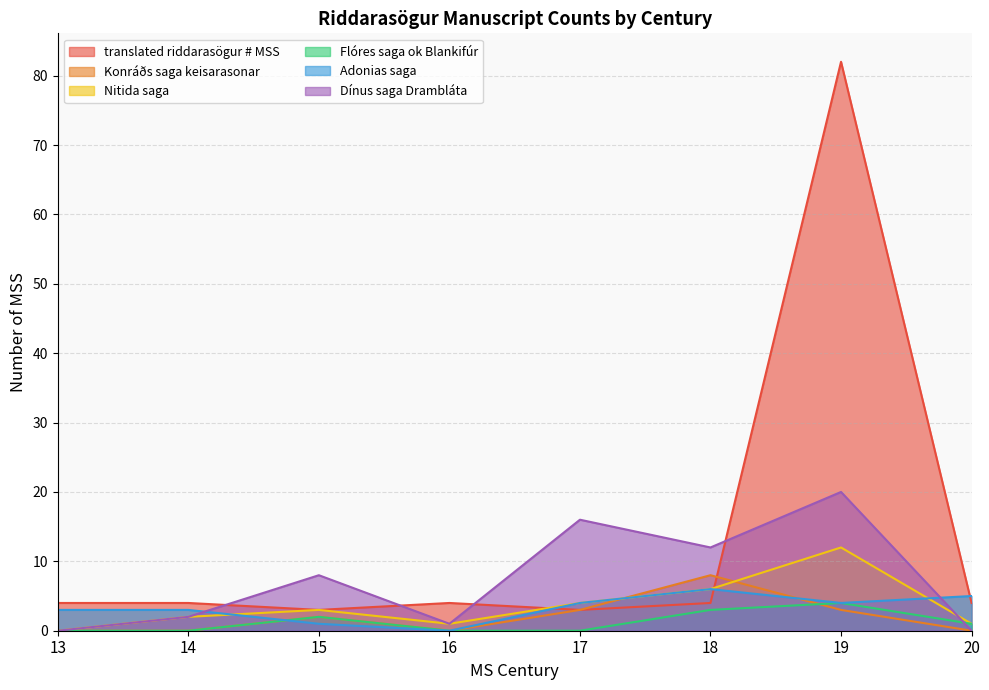

Between 14 and 16, which series saw the biggest shift?

Adonias saga